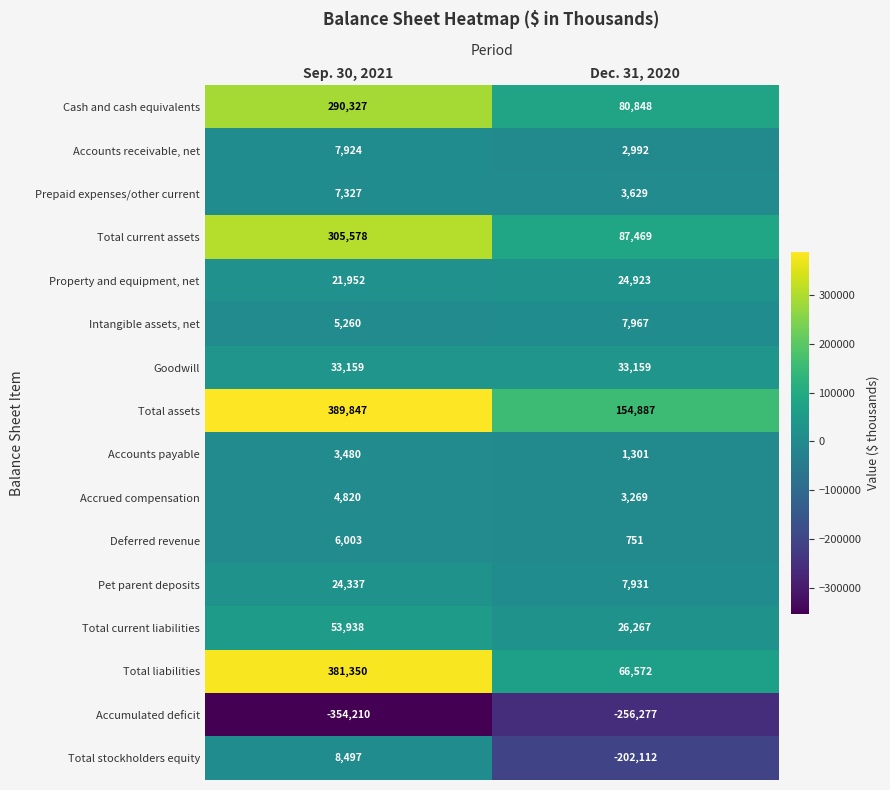

Rank the series at Sep. 30, 2021 from highest to lowest value.

Total assets, Total liabilities, Total current assets, Cash and cash equivalents, Total current liabilities, Goodwill, Pet parent deposits, Property and equipment, net, Total stockholders equity, Accounts receivable, net, Prepaid expenses/other current, Deferred revenue, Intangible assets, net, Accrued compensation, Accounts payable, Accumulated deficit